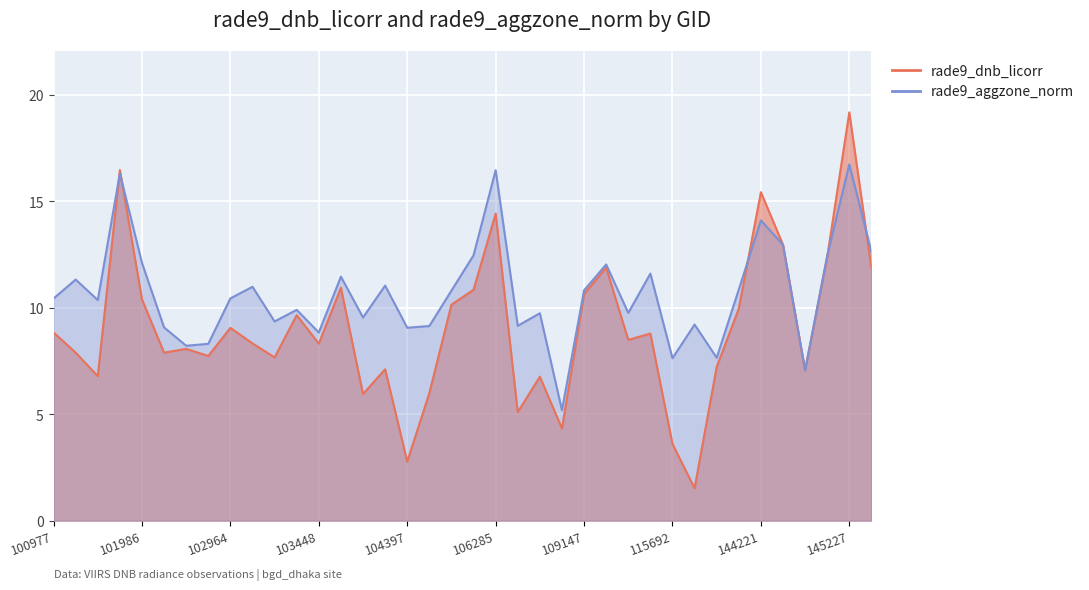

Which has a higher value, 106642 or 102964?

102964